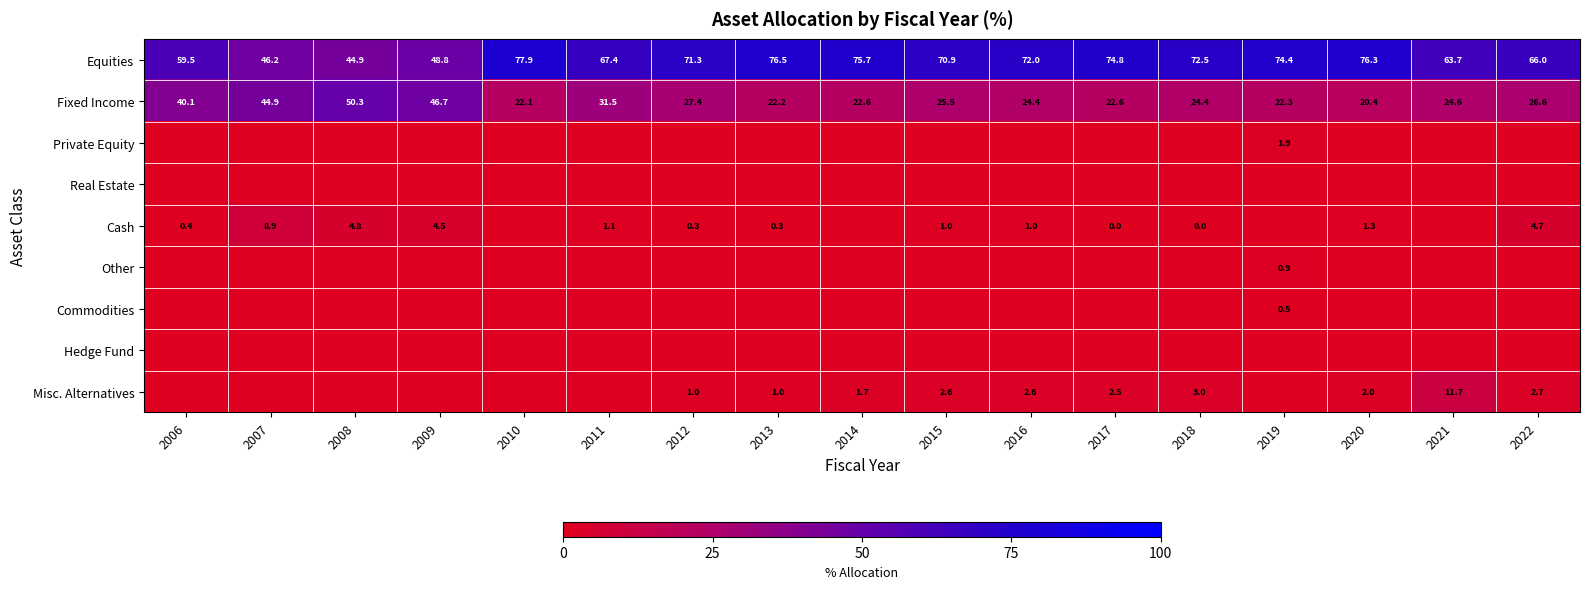

Between 2014 and 2016, which series saw the biggest shift?

Equities